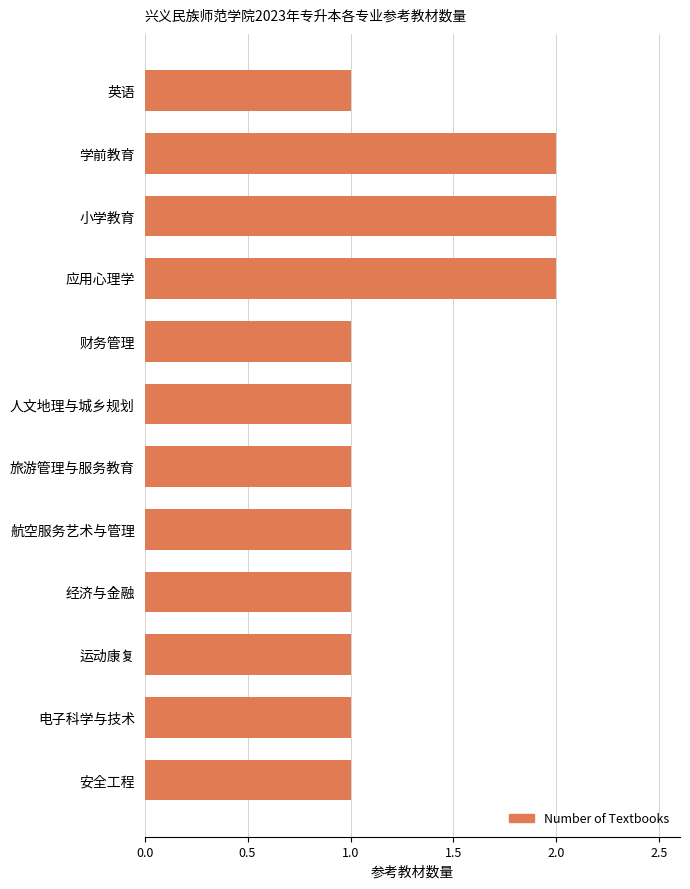

What position from the bottom is 人文地理与城乡规划?

7